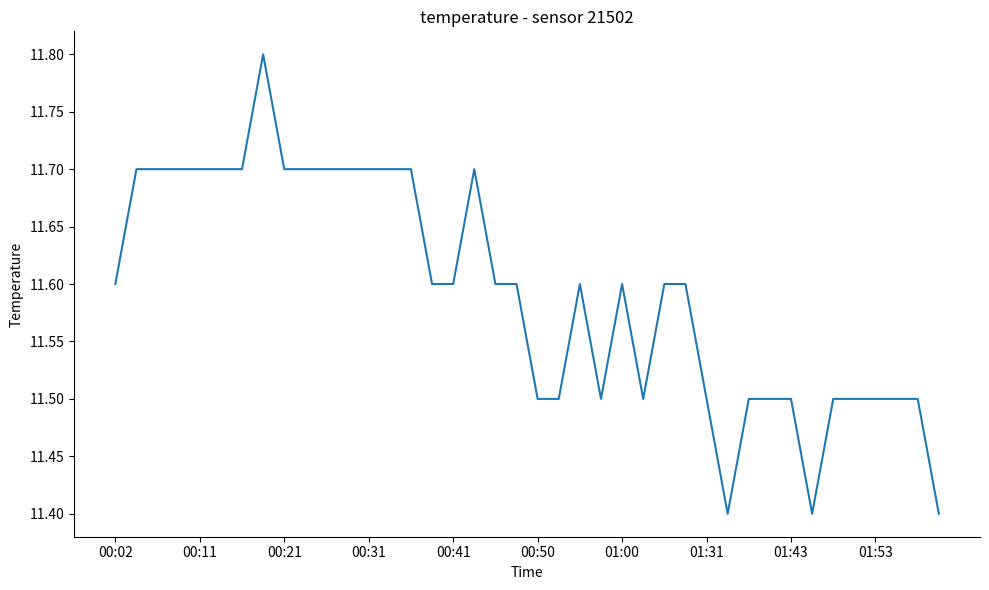

Reading right to left, transcribe all the data shown in this chart.

11.4	11.5	11.5	11.5	11.5	11.5	11.4	11.5	11.5	11.5	11.4	11.5	11.6	11.6	11.5	11.6	11.5	11.6	11.5	11.5	11.6	11.6	11.7	11.6	11.6	11.7	11.7	11.7	11.7	11.7	11.7	11.7	11.8	11.7	11.7	11.7	11.7	11.7	11.7	11.6